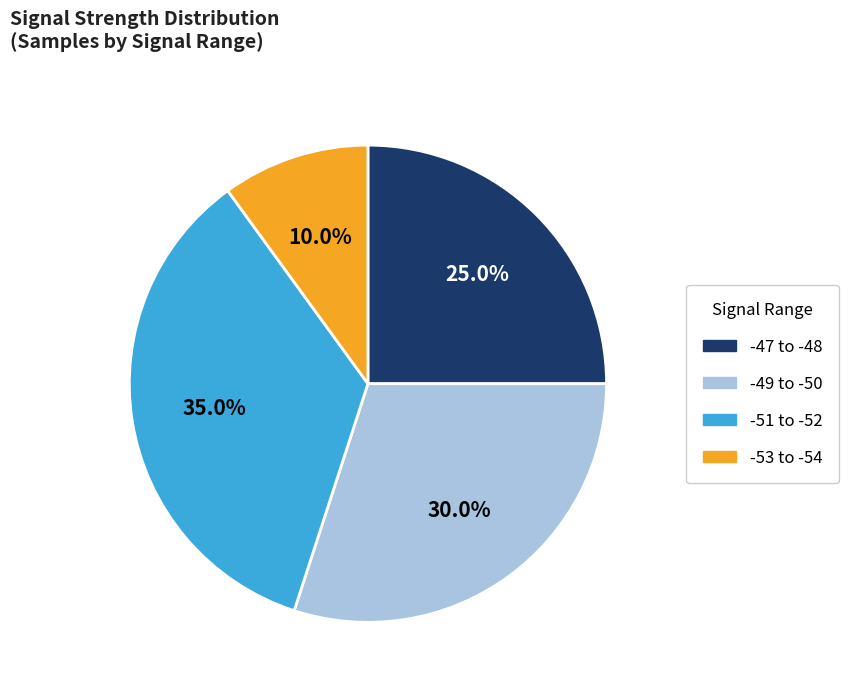

Count the number of slices in the pie.

4